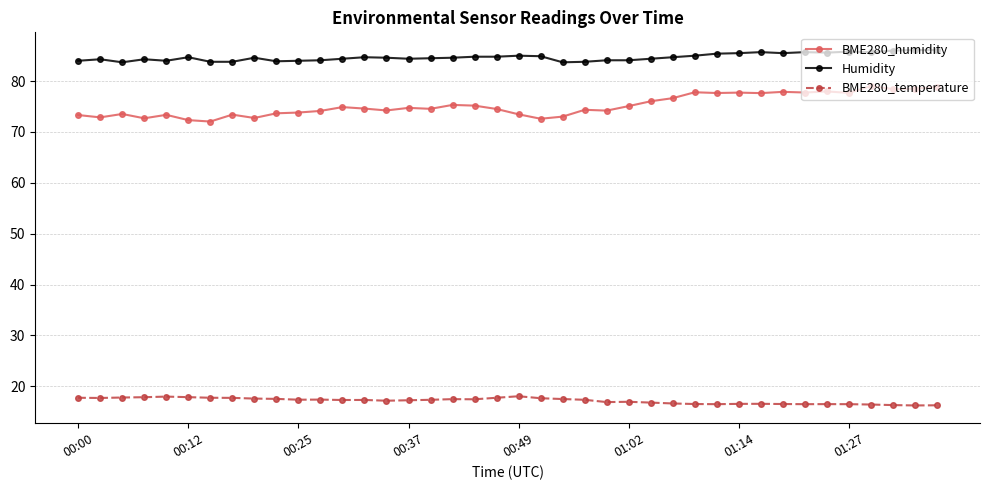

True or false: Humidity has more than 2 interior local peaks.

True